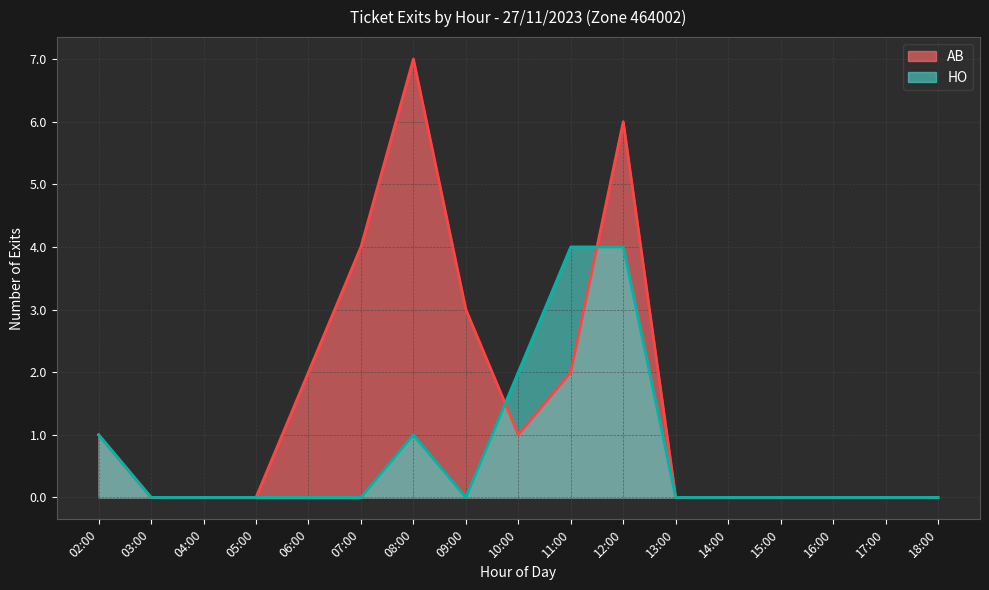

How many categories are shown in the chart?

17